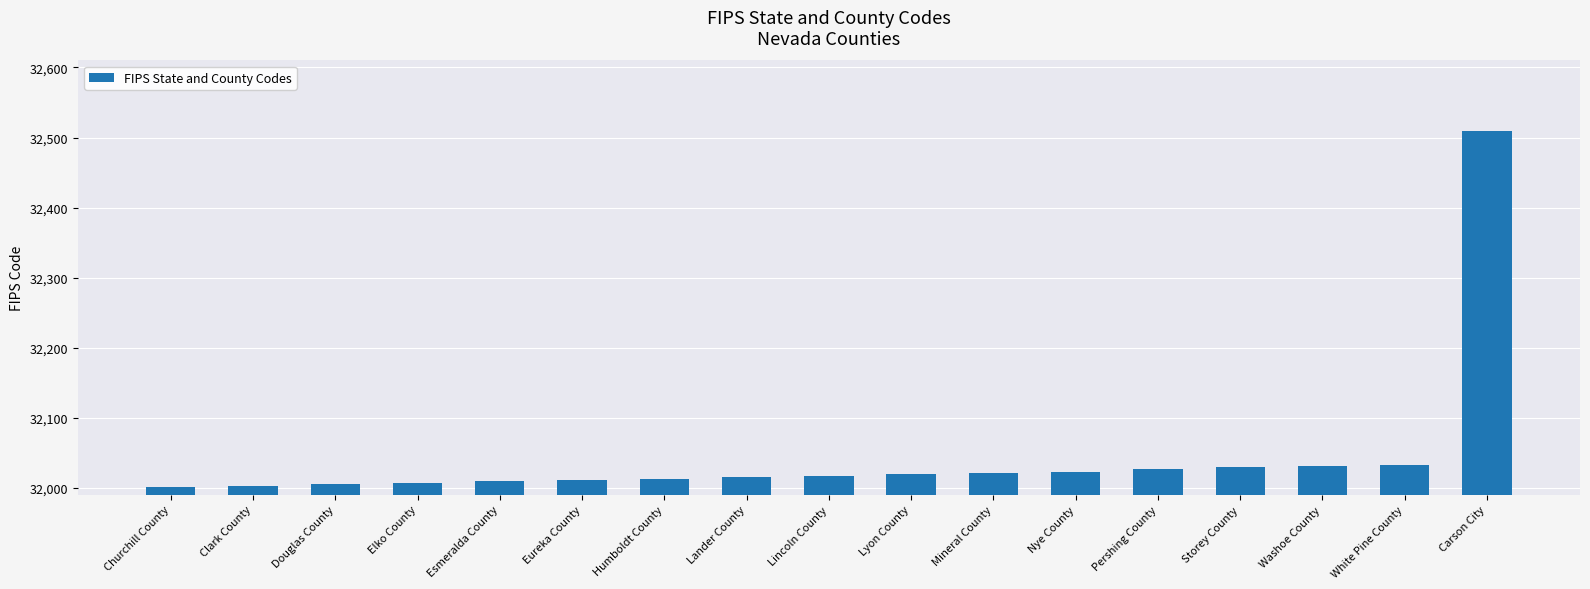

What position from the left is White Pine County?

16